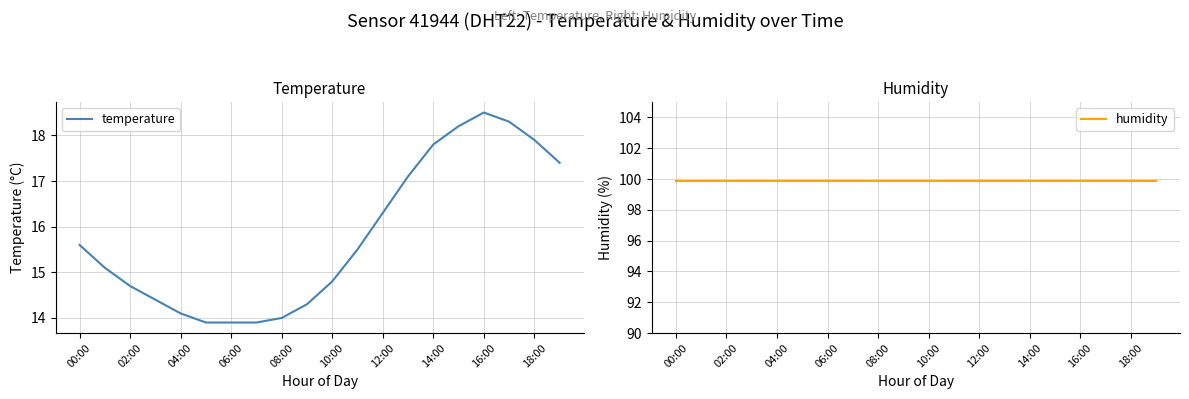

Is it true that temperature equals 9.4 at 18:00?

False